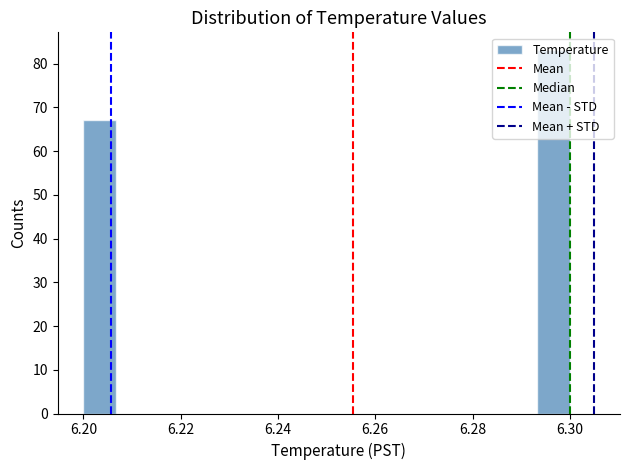

Around what value on the x-axis is the tallest bar? Give the approximate position of its centre, as read against the axis.

6.296